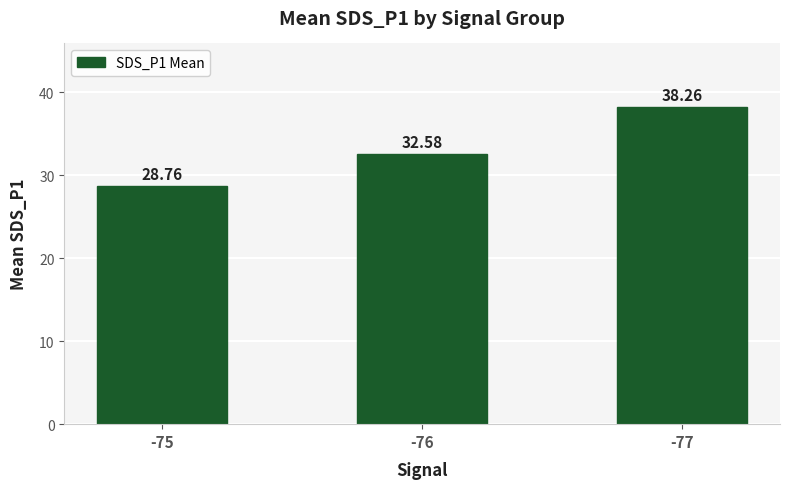

The value at -77 is 38.3. True or false?

True